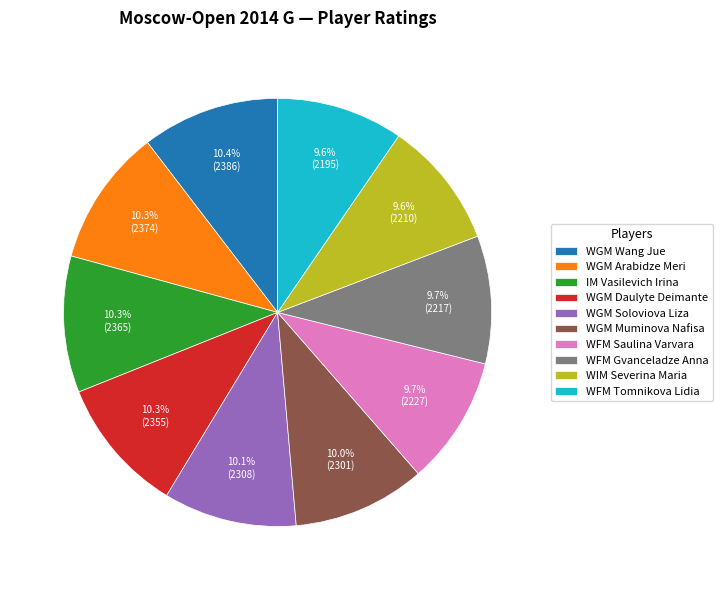

Between WFM Saulina Varvara and WGM Arabidze Meri, which is larger?

WGM Arabidze Meri